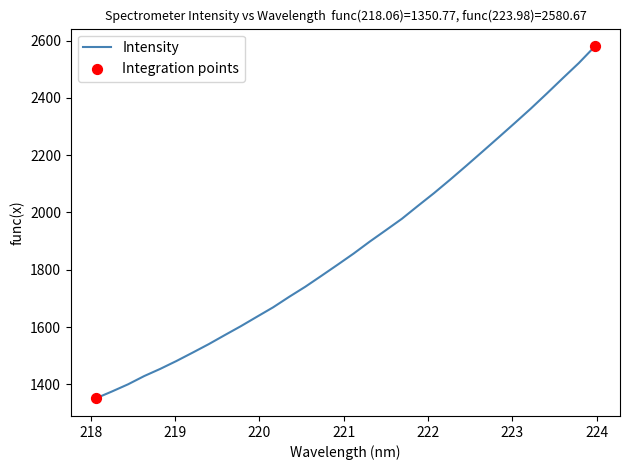

What is the minimum value shown in the chart?

1350.8